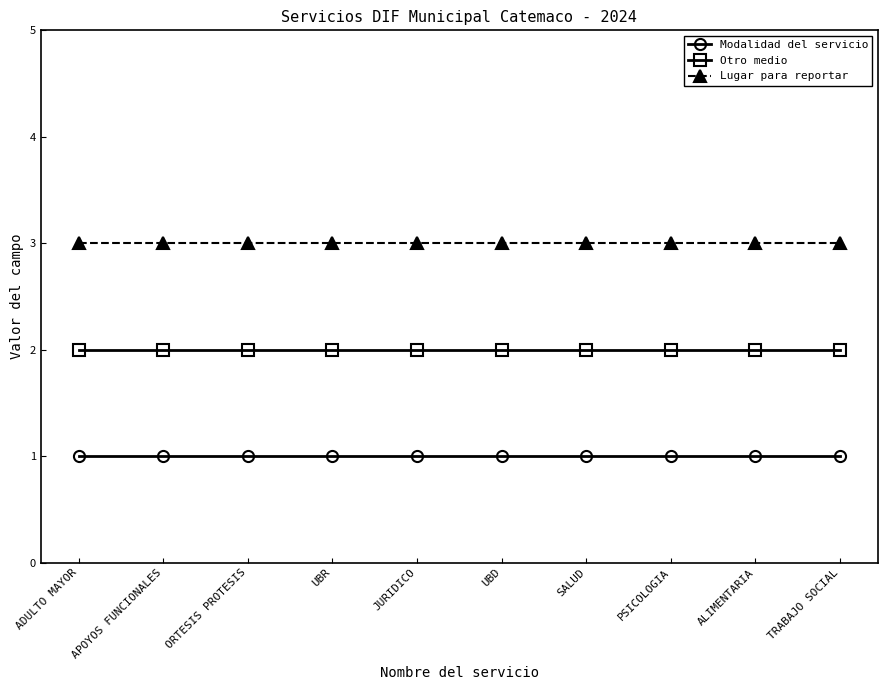

What is the total value across all series at ORTESIS PROTESIS?

6